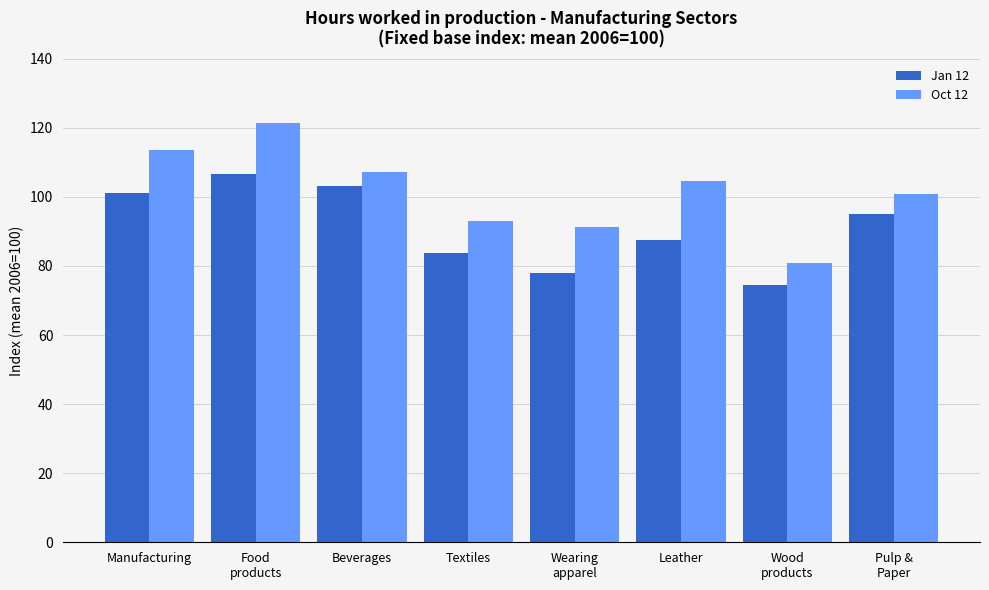

What are all the series names shown in the legend?

Jan 12, Oct 12